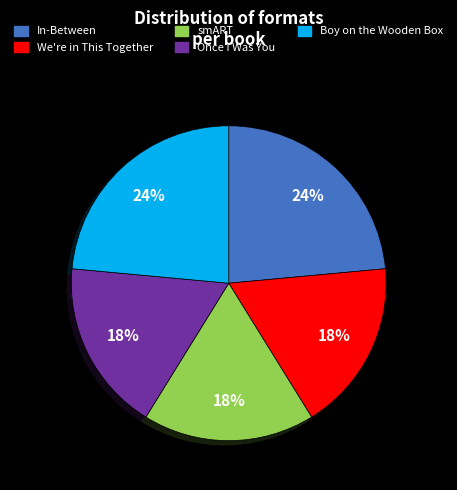

What portion of the pie excludes Once I Was You?

82.4%